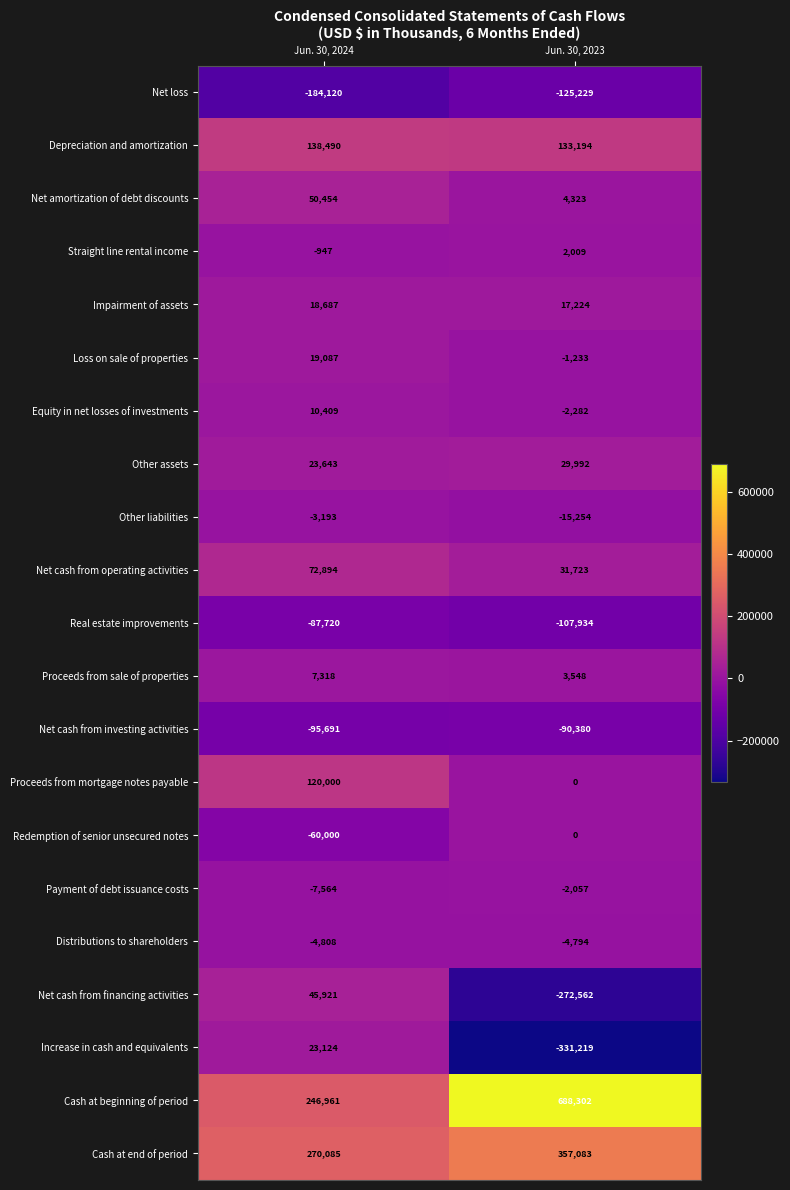

Which series changed the most between Jun. 30, 2024 and Jun. 30, 2023?

Cash at beginning of period